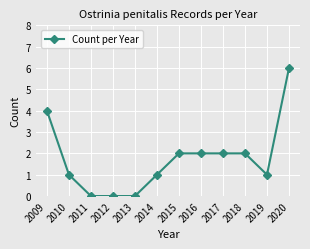

What is the sum of all values?

21